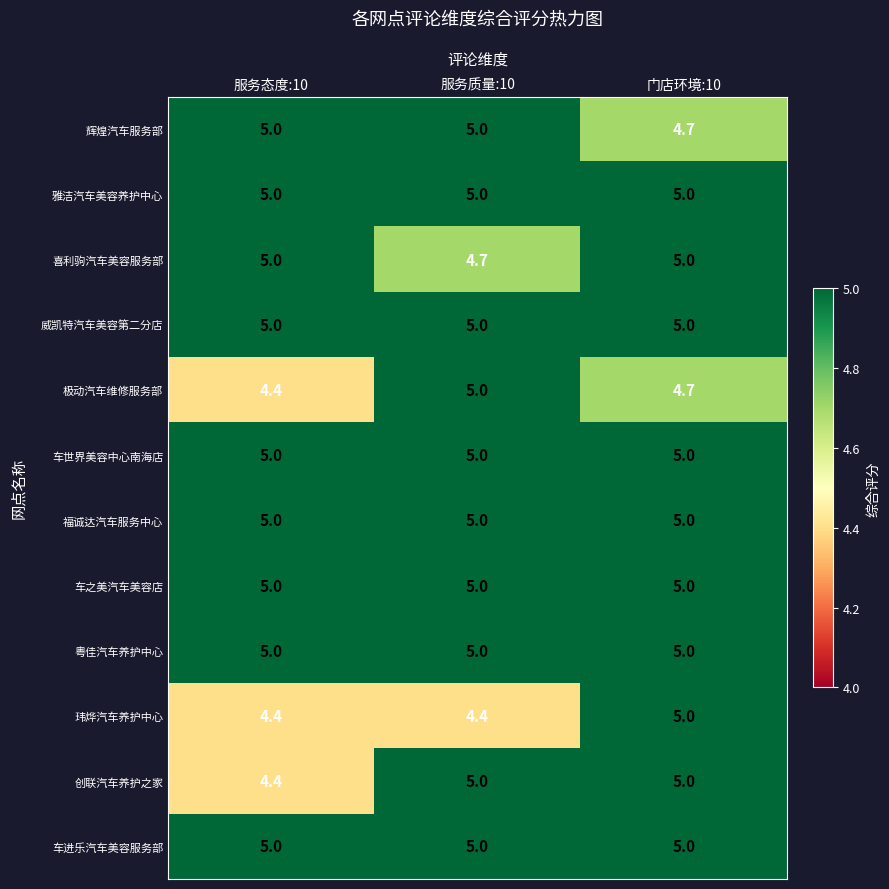

What is the total value across all series at 服务质量:10?

59.1